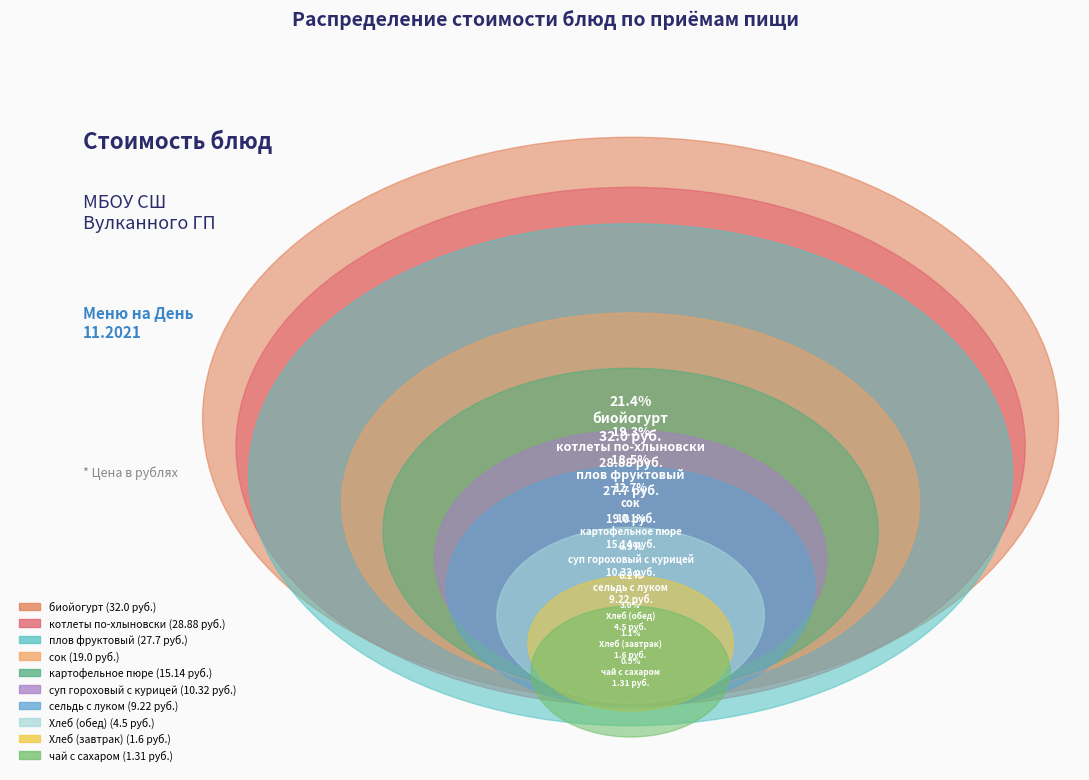

Count the number of slices in the pie.

10